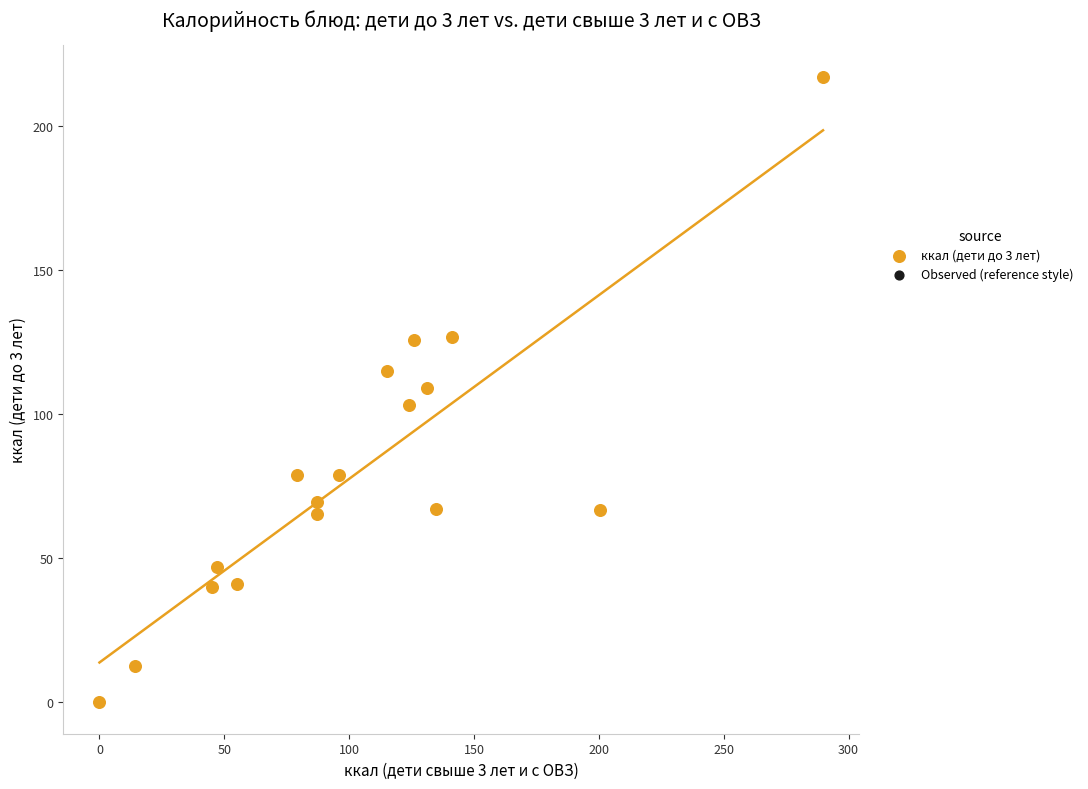

What is the range of Y values (max minus min)?

217.3